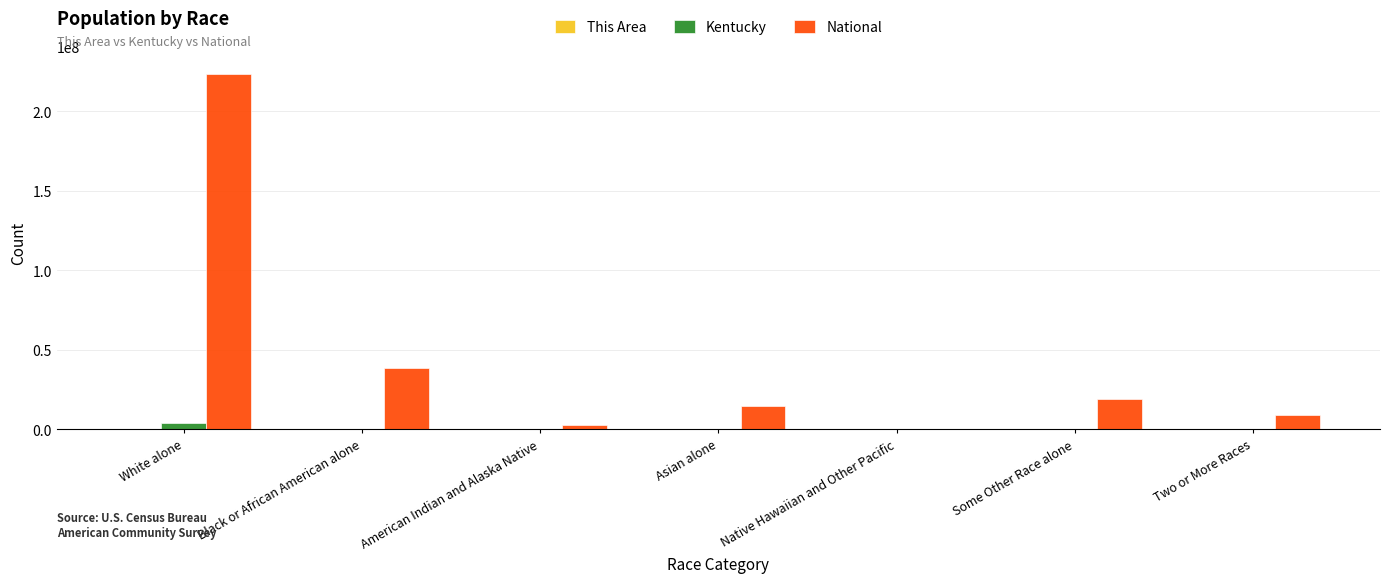

True or false: National has a value of 540013 at Native Hawaiian and Other Pacific.

True